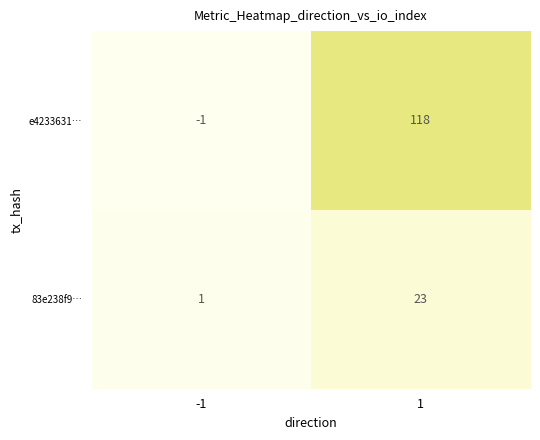

What is the spread (max minus min) of values at 1?

95